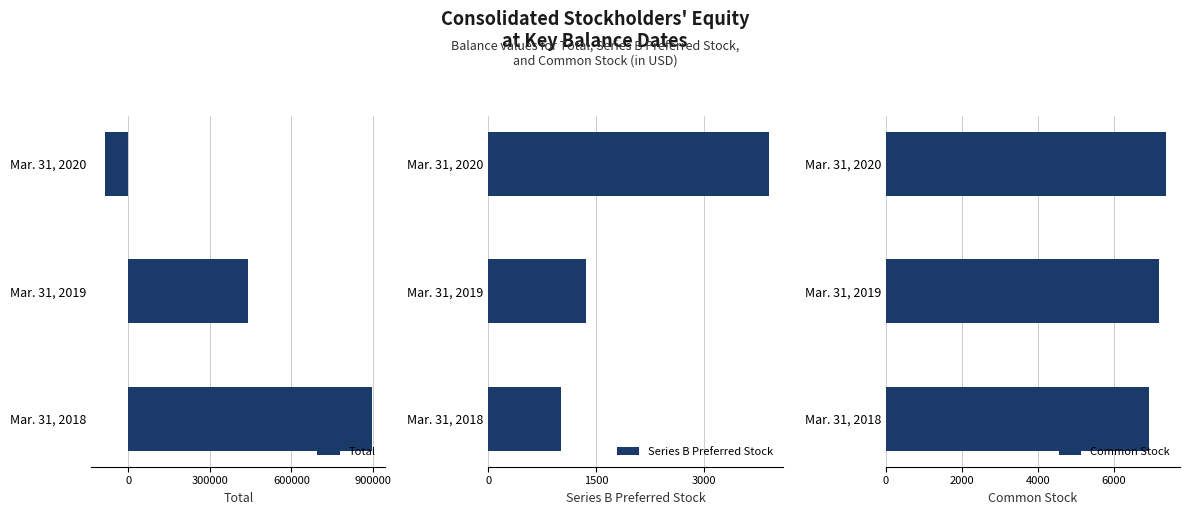

At which label does Series B Preferred Stock reach its peak?

Mar. 31, 2020